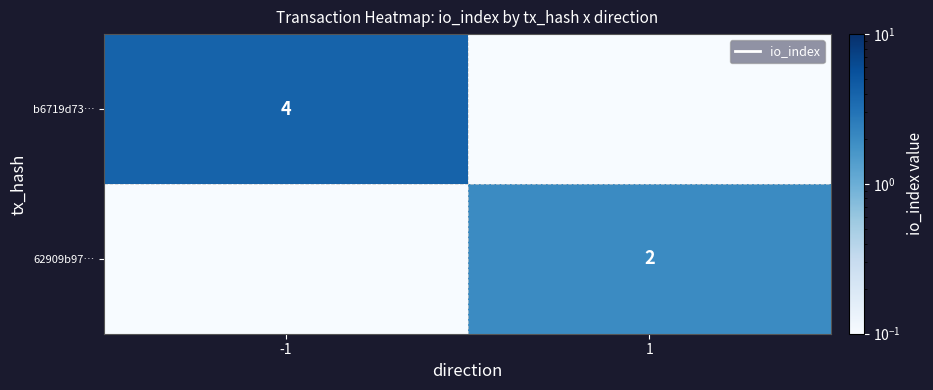

Is the value of 62909b97… at 1 greater than the value of b6719d73… at -1?

No